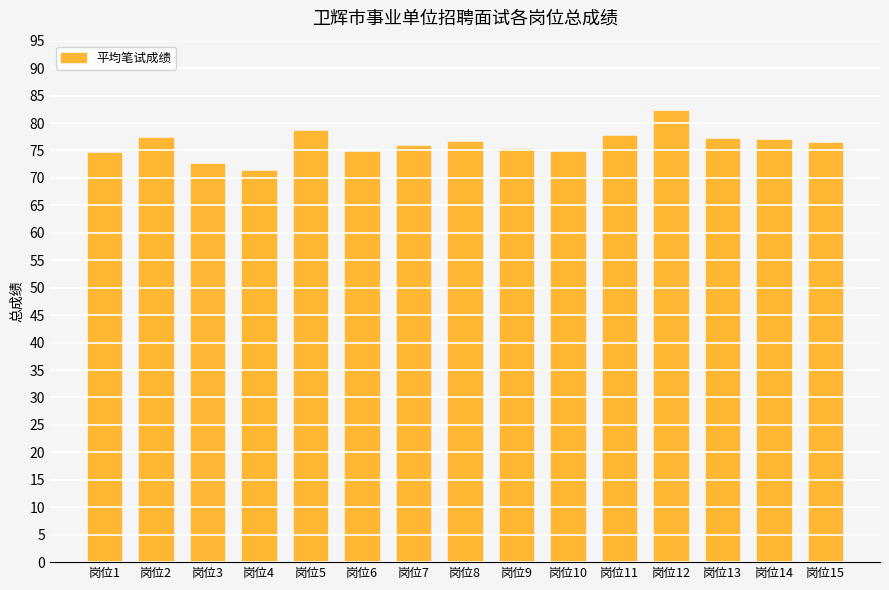

Which label corresponds to the largest value in the chart?

岗位12